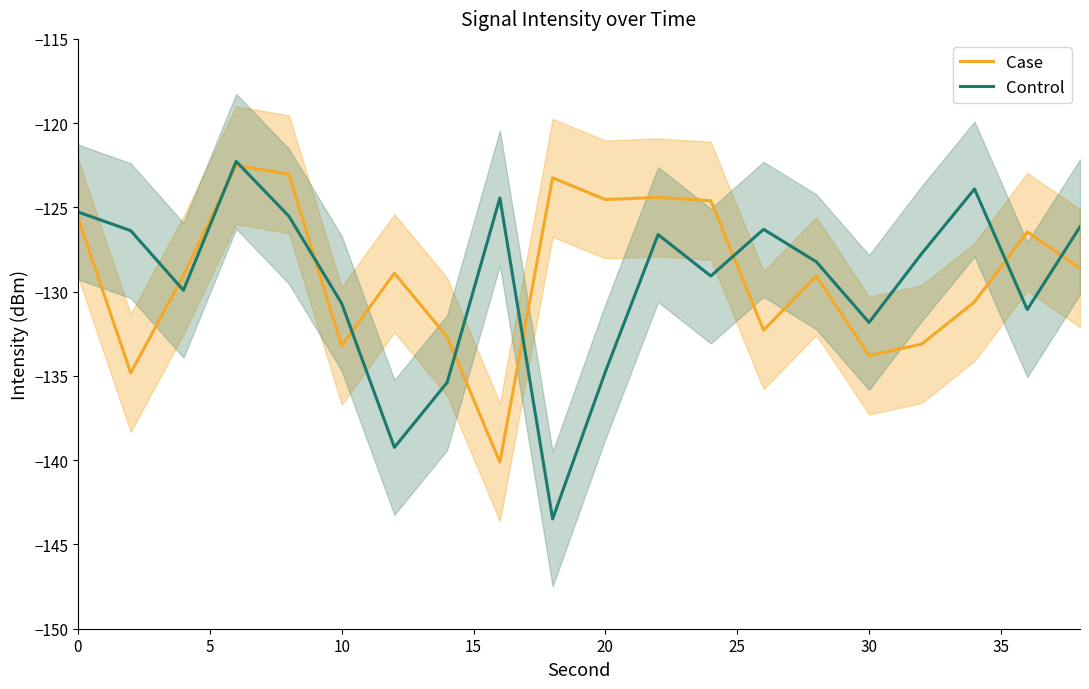

How many data points in Case are less than -128?

12